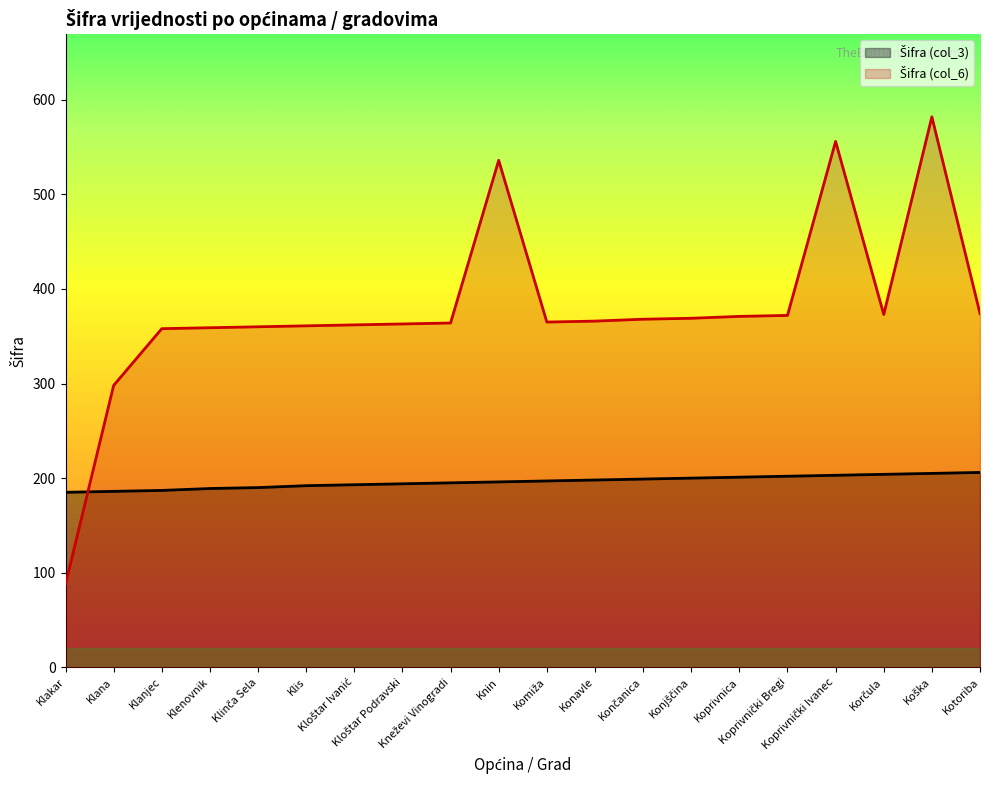

At how many categories does at least one series exceed 300?

18